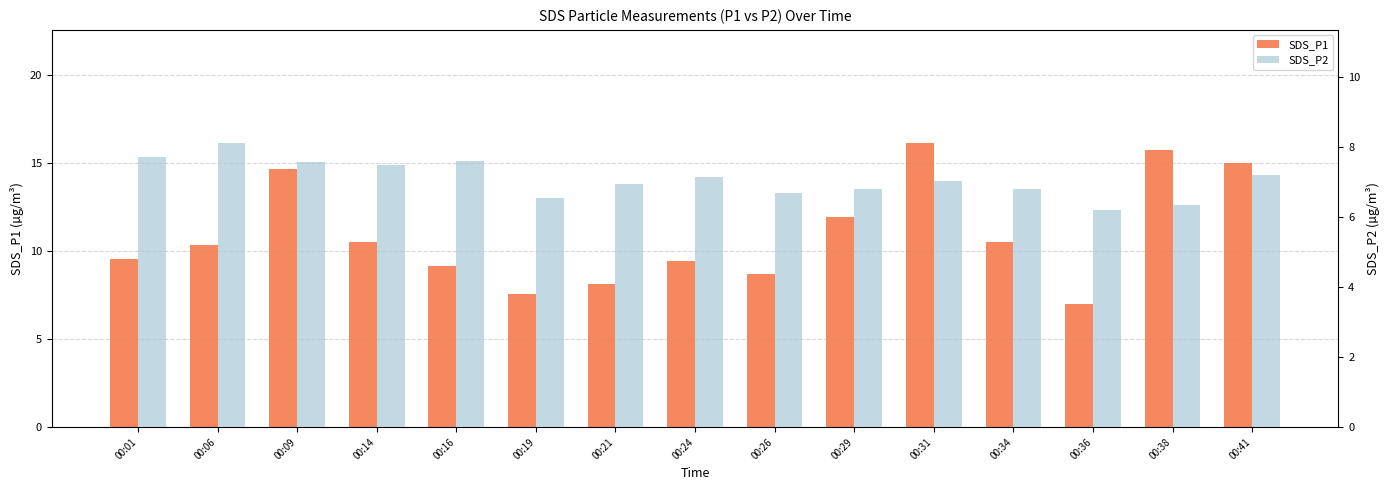

True or false: SDS_P2 has a value of 2.9 at 00:41.

False